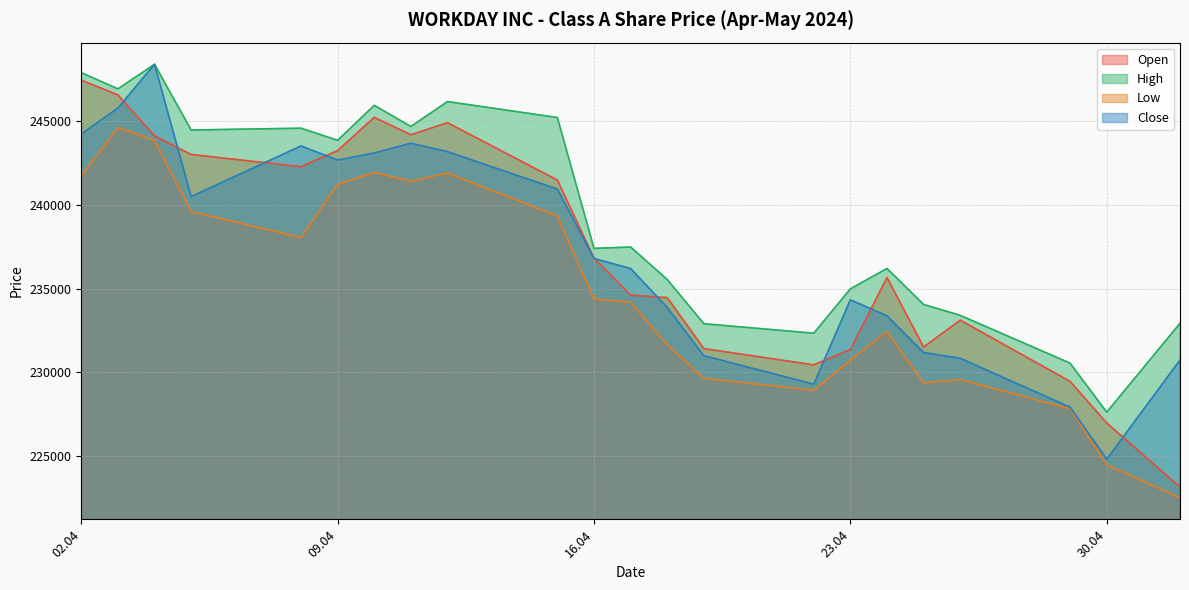

What position from the right is 24.04.2024?

6